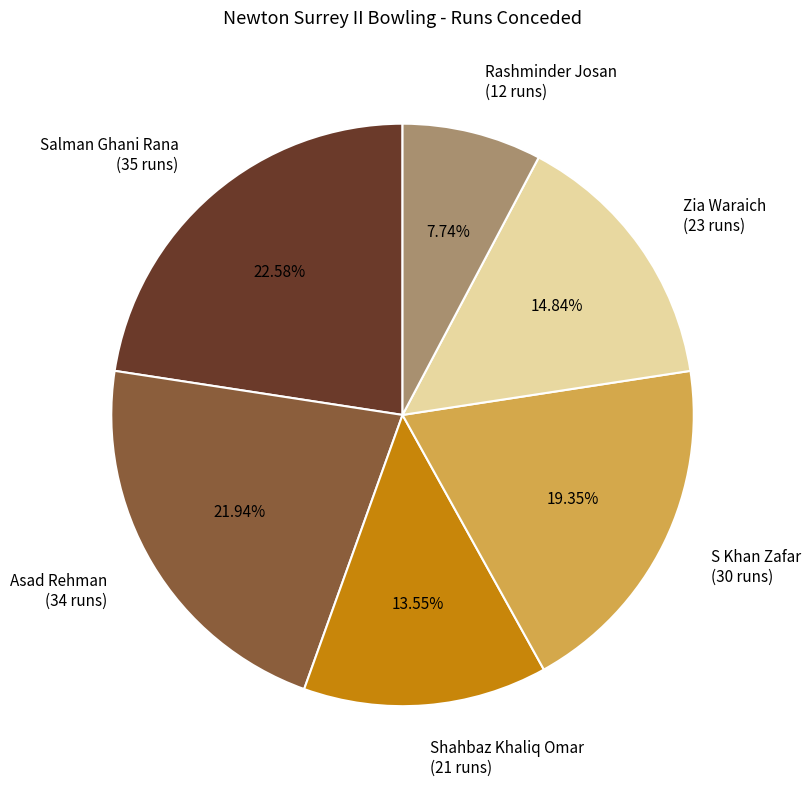

Does any single category account for the majority?

No